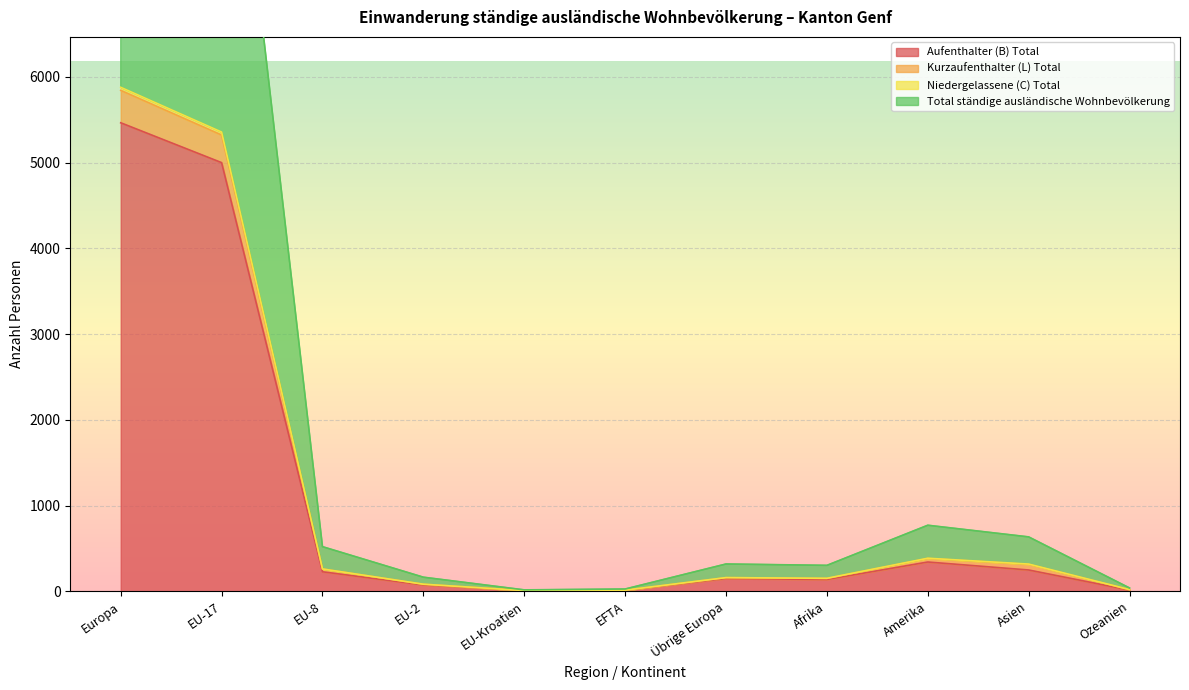

Between EU-8 and Amerika, which is larger?

Amerika